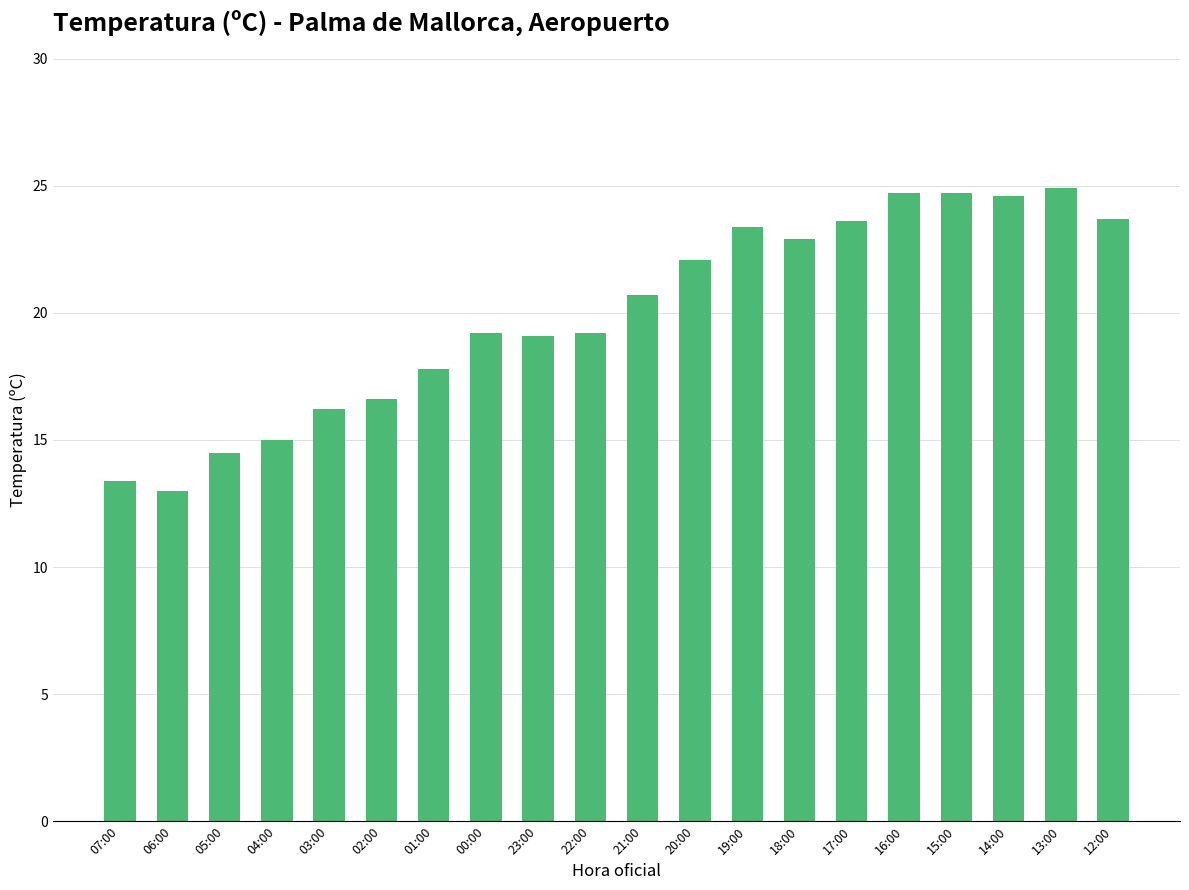

Are the bars grouped side by side (vs. stacked)?

No